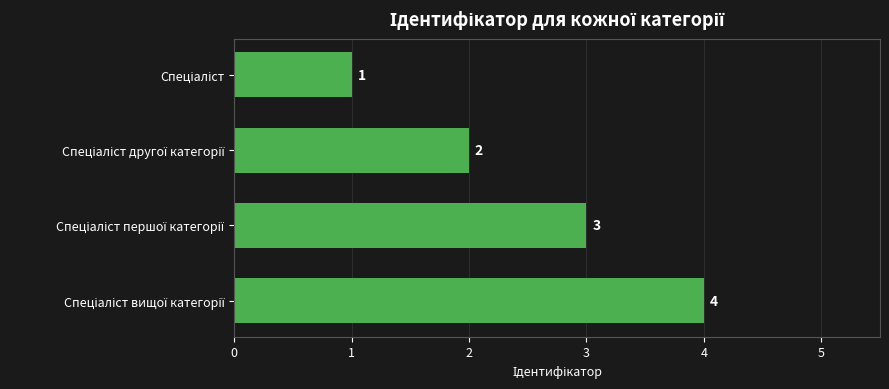

What is the value of the 2nd bar from the top?

2